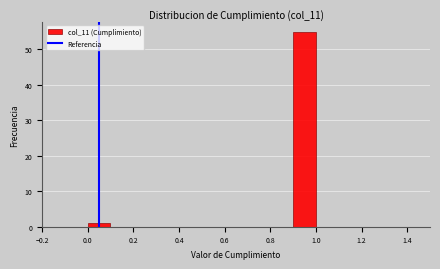

How tall is the bar that spans 0.0 to 0.1 on the x-axis? The values are not printed on the chart, so give them approximately, as read against the axis.

1